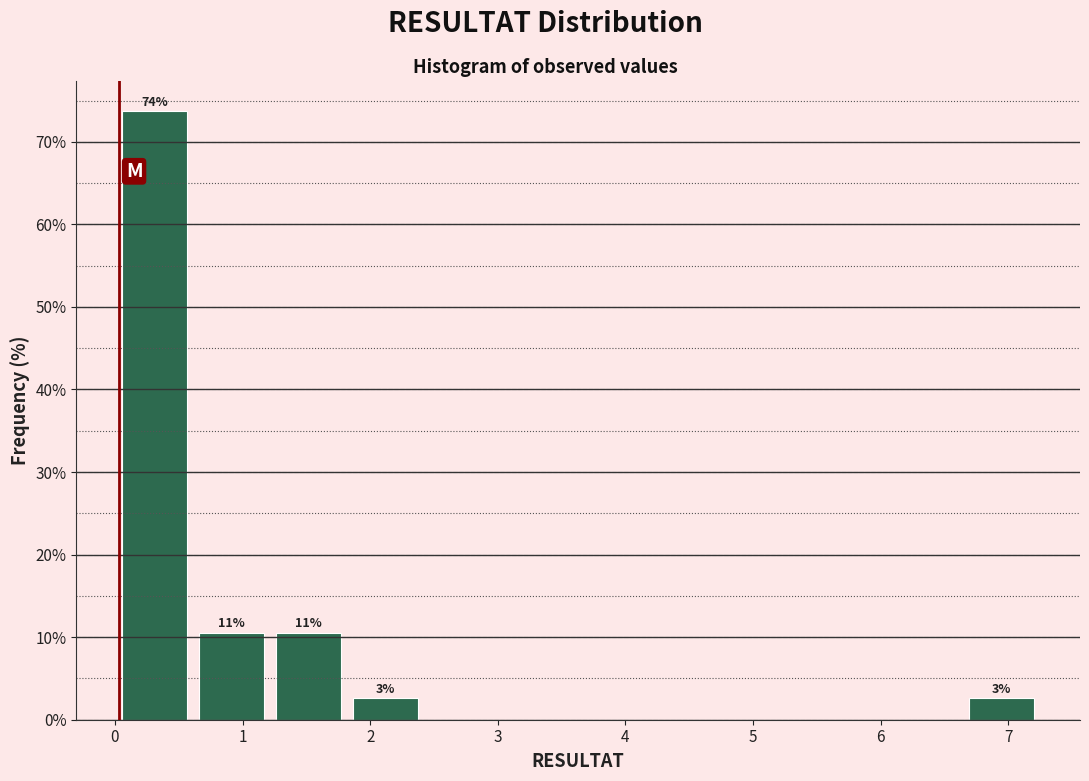

Which range on the x-axis has the tallest bar?

0.0 to 0.6